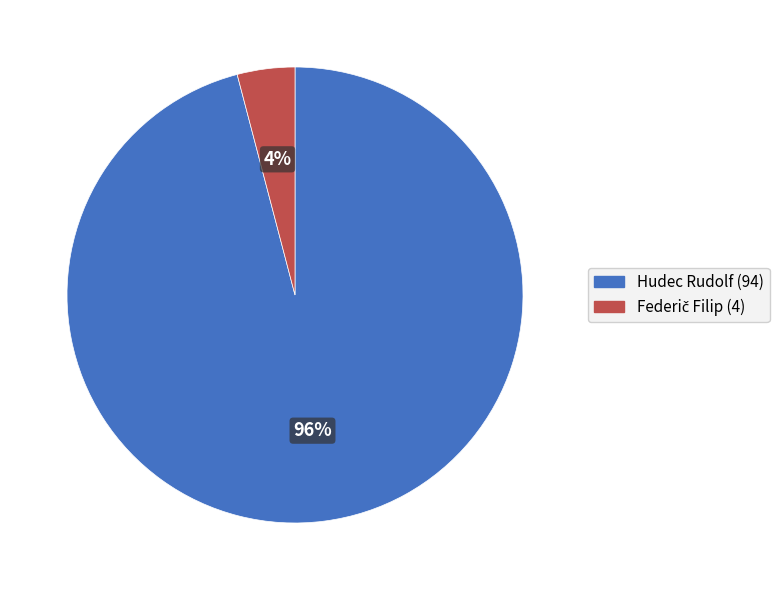

Is there any slice that represents more than half of the pie?

Yes